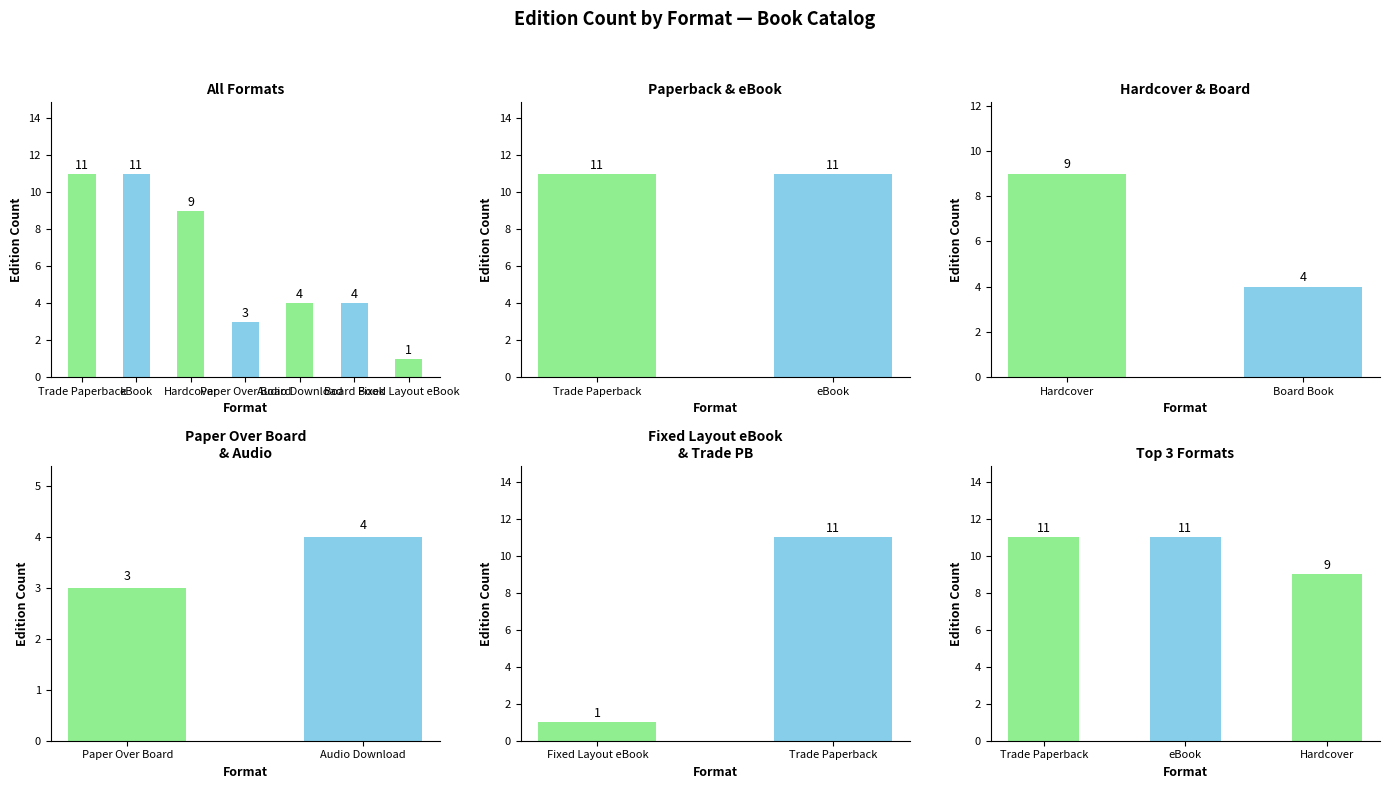

What is the label of the 4th bar from the left?

Paper Over Board